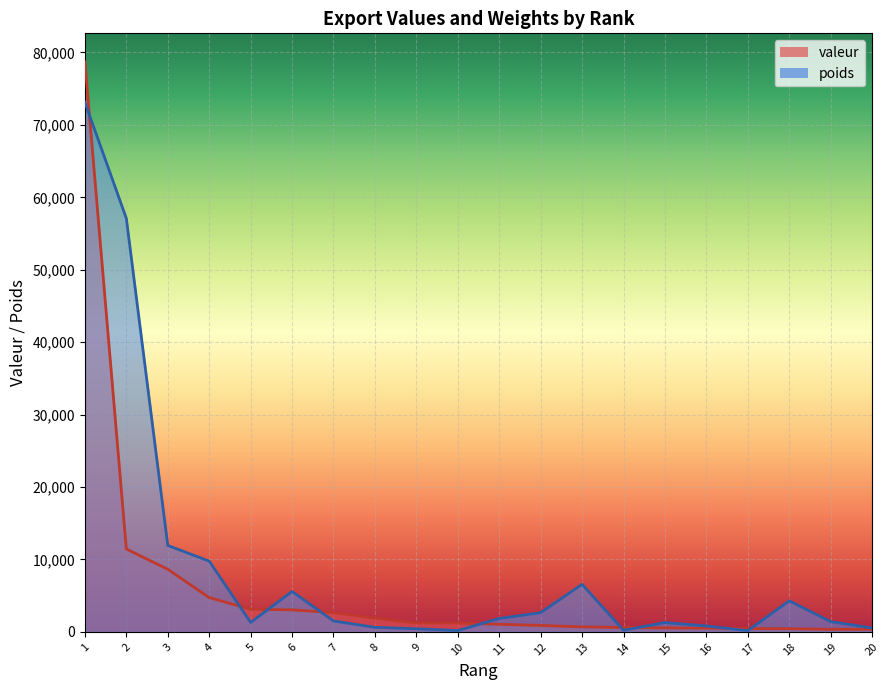

How many lines are shown in the chart?

2